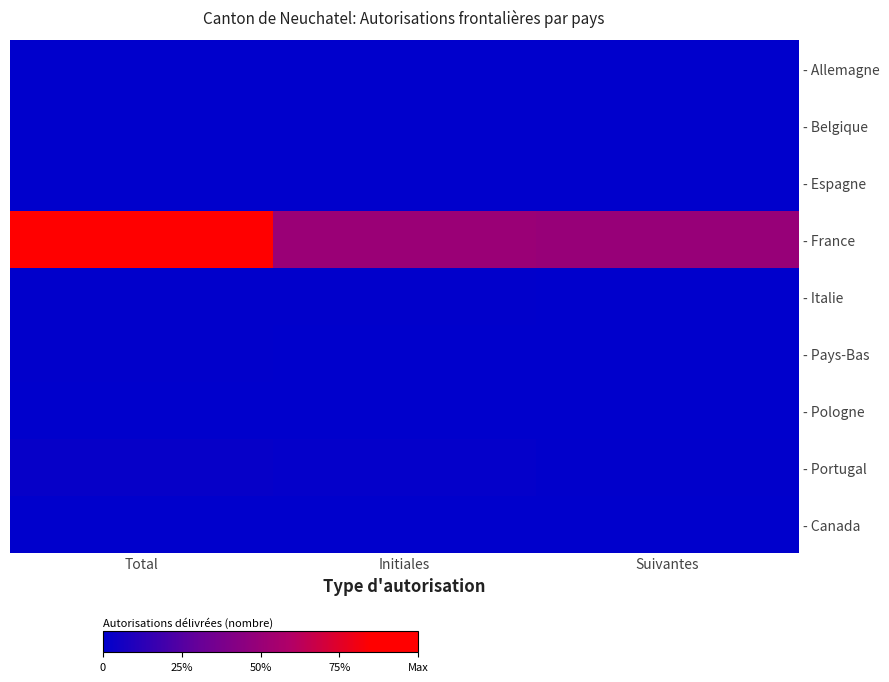

What is the difference between the highest and lowest values at Suivantes?

318